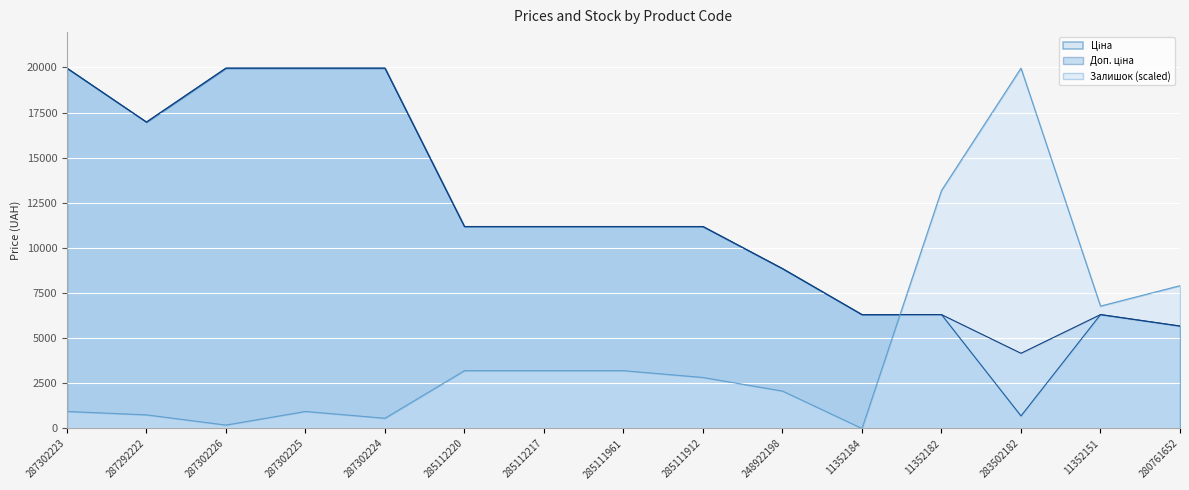

How many lines are shown in the chart?

3